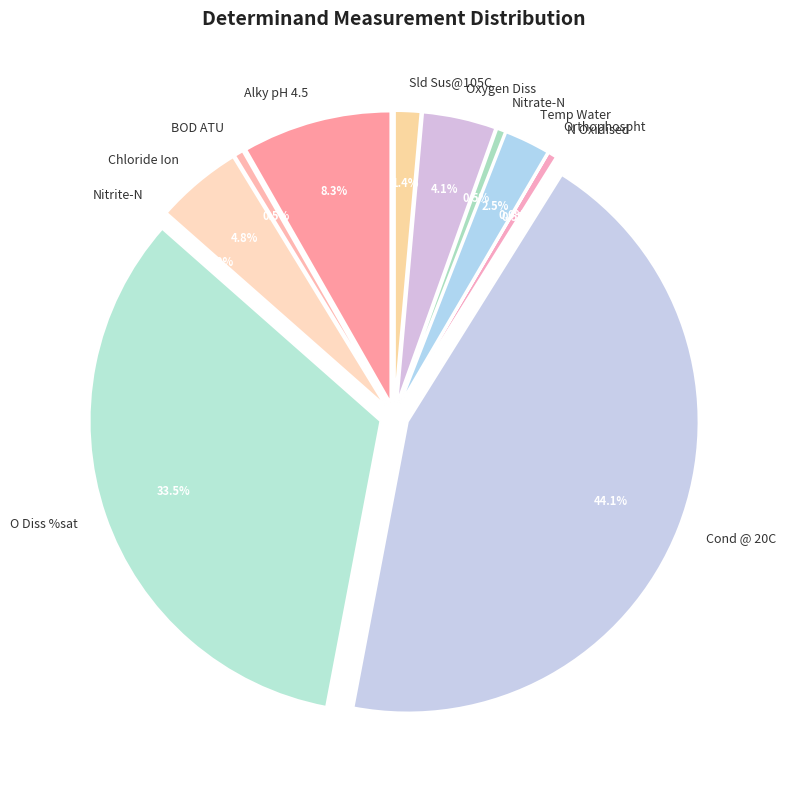

What is the largest slice in the pie chart?

Cond @ 20C